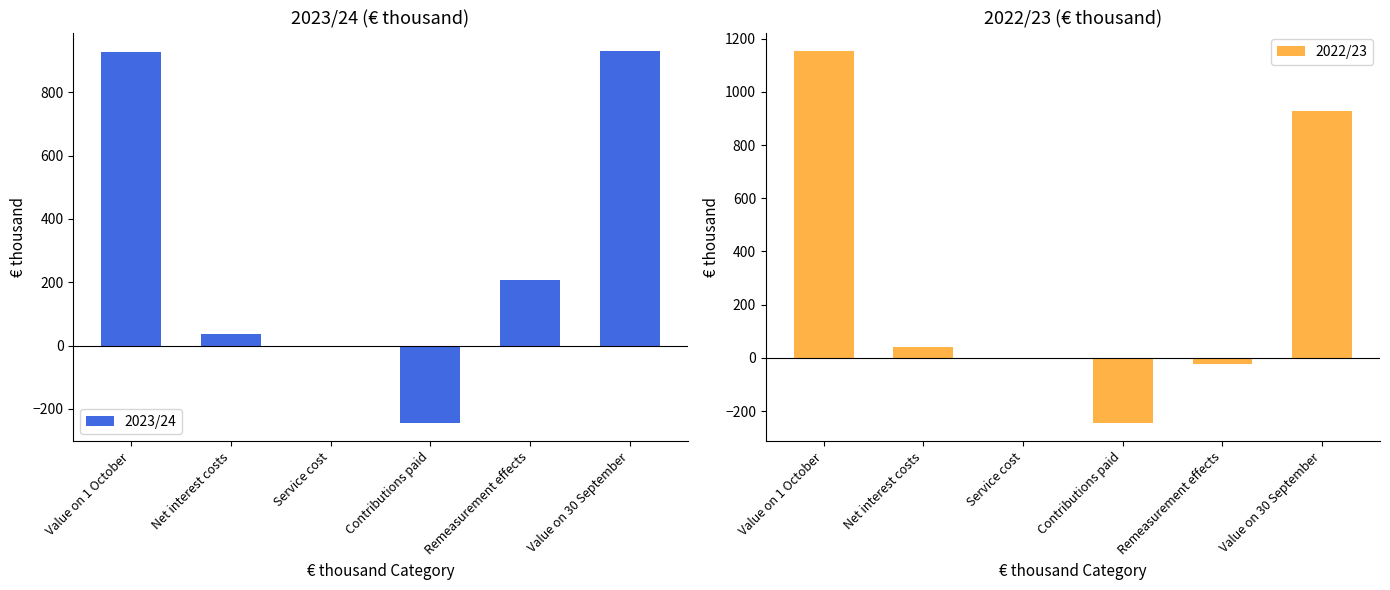

How many bars are there in each group?

2